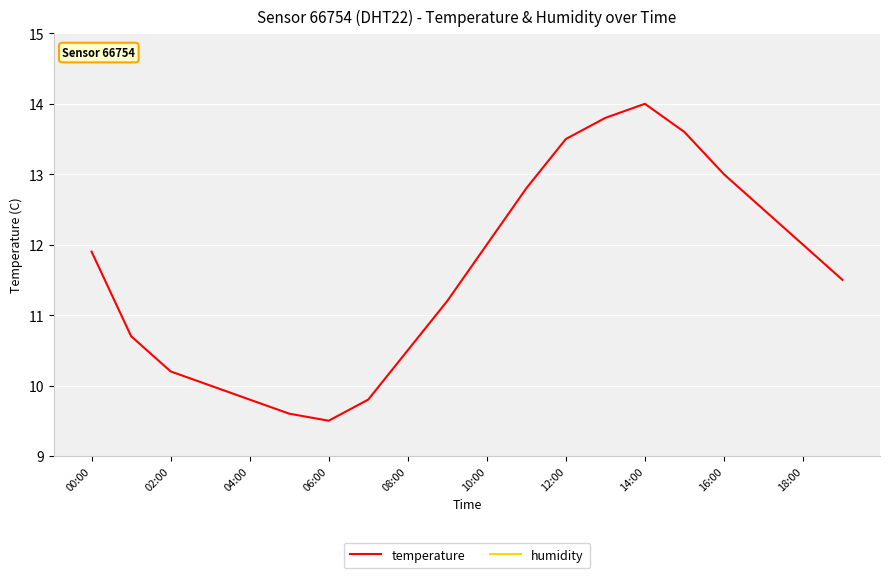

What is the maximum value for temperature?

14.0